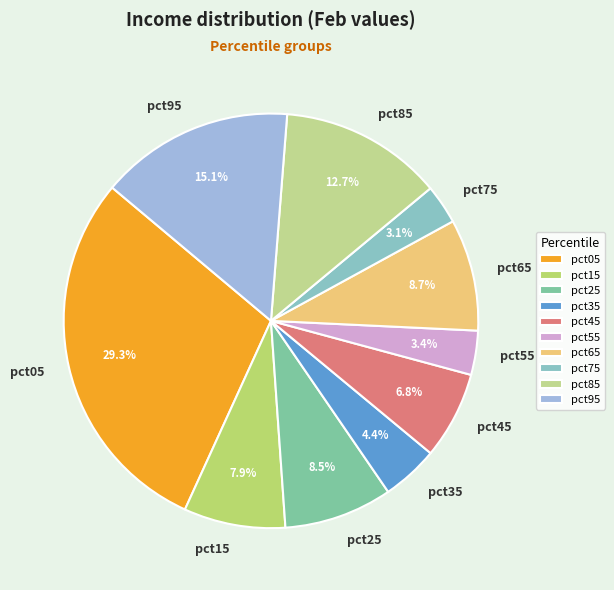

Is the sum of pct85 and pct45 greater than half?

No